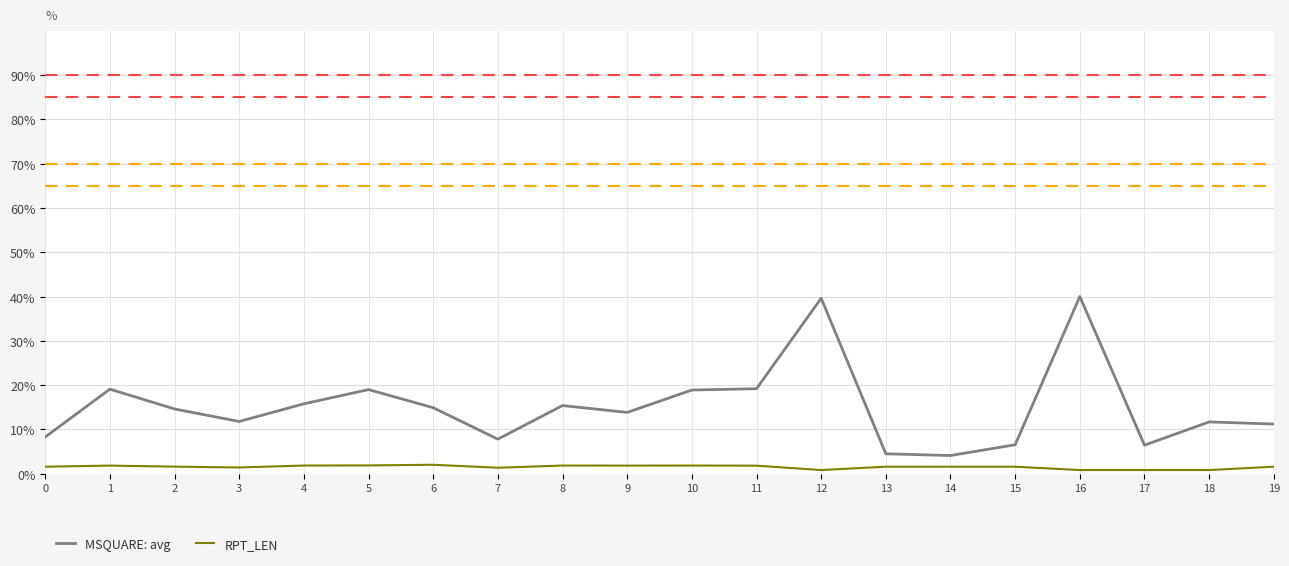

Rank the series by their maximum value, from highest to lowest.

MSQUARE: avg, RPT_LEN